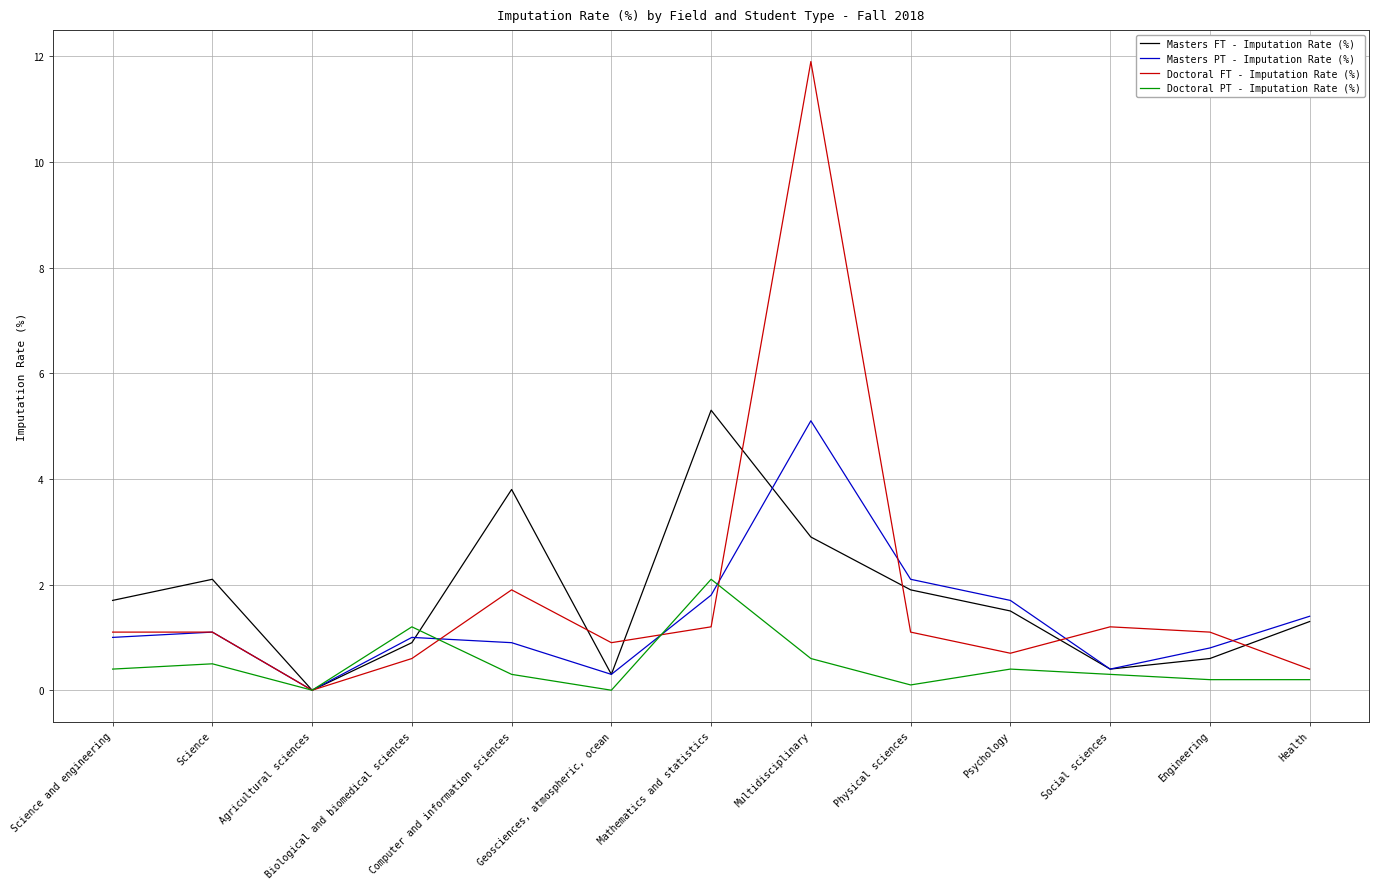

Is the value of Masters FT - Imputation Rate (%) at Psychology greater than the value of Doctoral FT - Imputation Rate (%) at Biological and biomedical sciences?

Yes